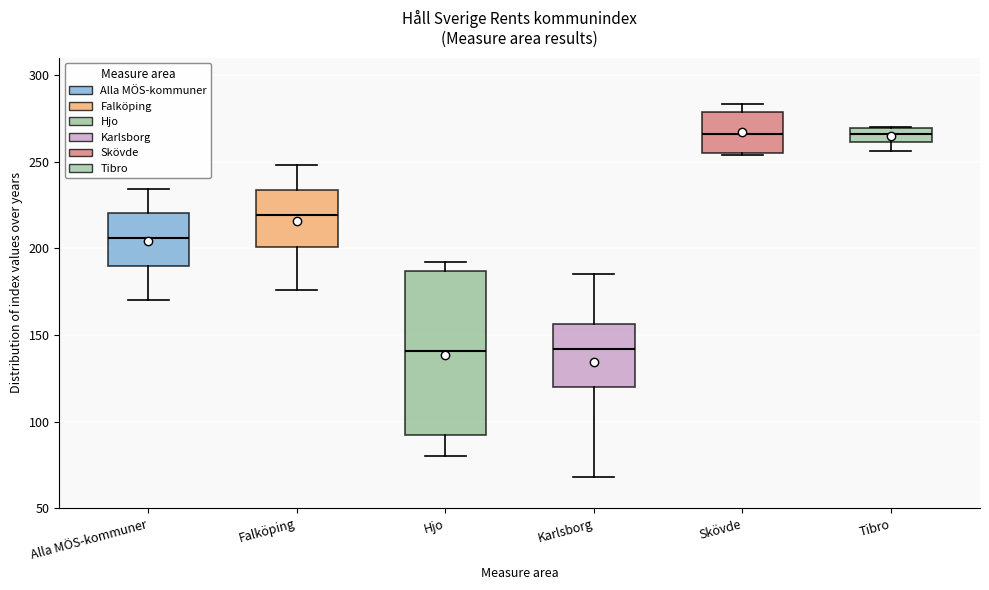

Reading left to right, read every box against the y-axis: the position of its median line, the range the box covers, and the ends of its whiskers. The values are not printed on the chart, so give them approximately, as read against the axis.

Alla MÖS-kommuner: median 205, box 190 to 220, whiskers 170 to 235
Falköping: median 220, box 200 to 235, whiskers 175 to 250
Hjo: median 140, box 90 to 185, whiskers 80 to 190
Karlsborg: median 140, box 120 to 155, whiskers 70 to 185
Skövde: median 265, box 255 to 280, whiskers 255 to 285
Tibro: median 265, box 260 to 270, whiskers 255 to 270